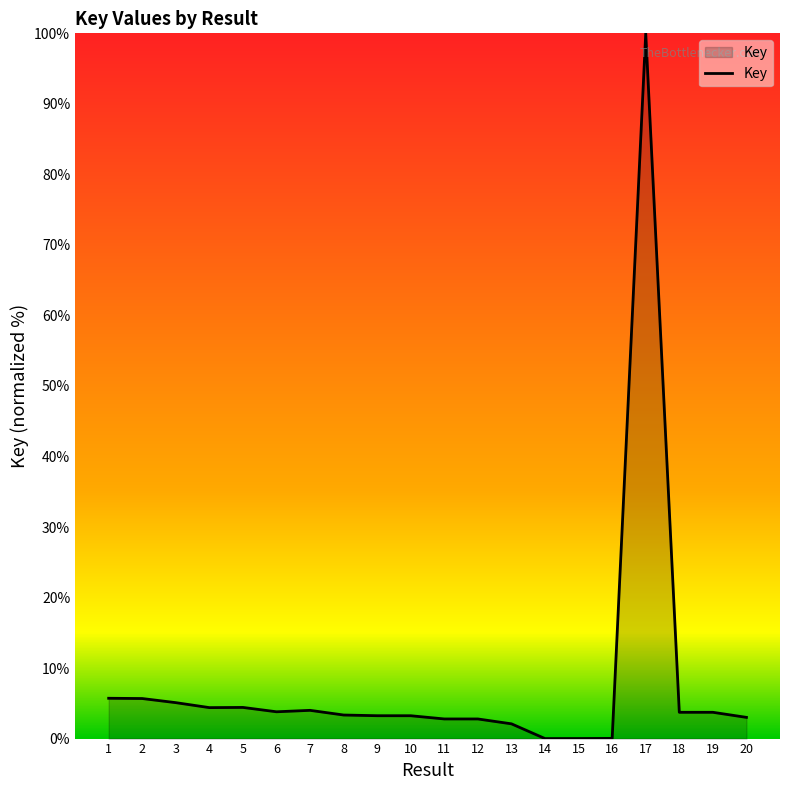

Is it true that the value at 19 is 3.7?

True